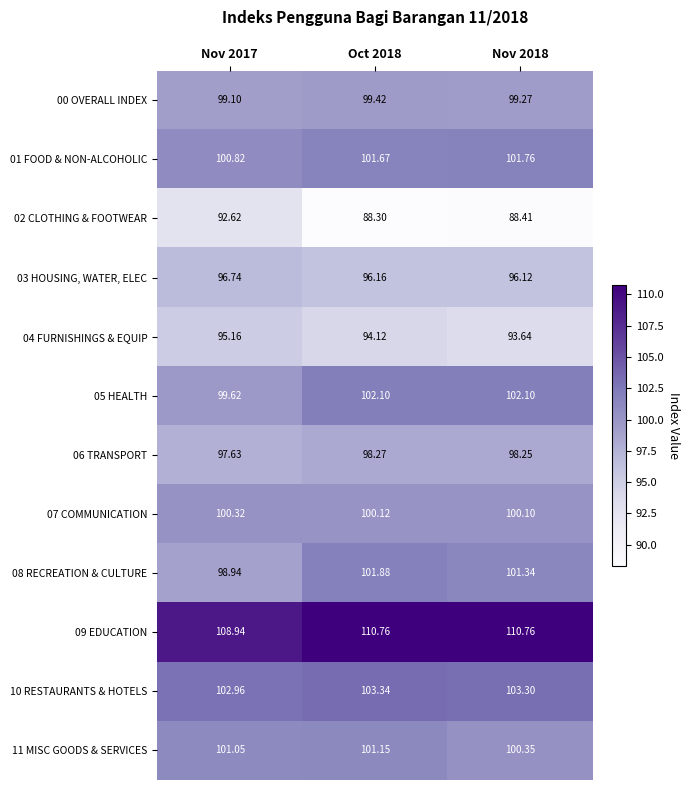

What is the maximum value shown in the chart?

110.8